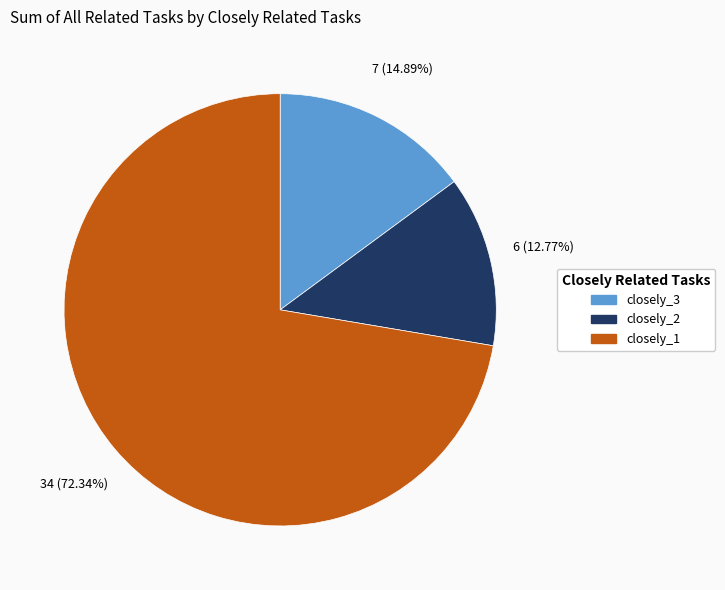

Is there a majority slice in this chart?

Yes